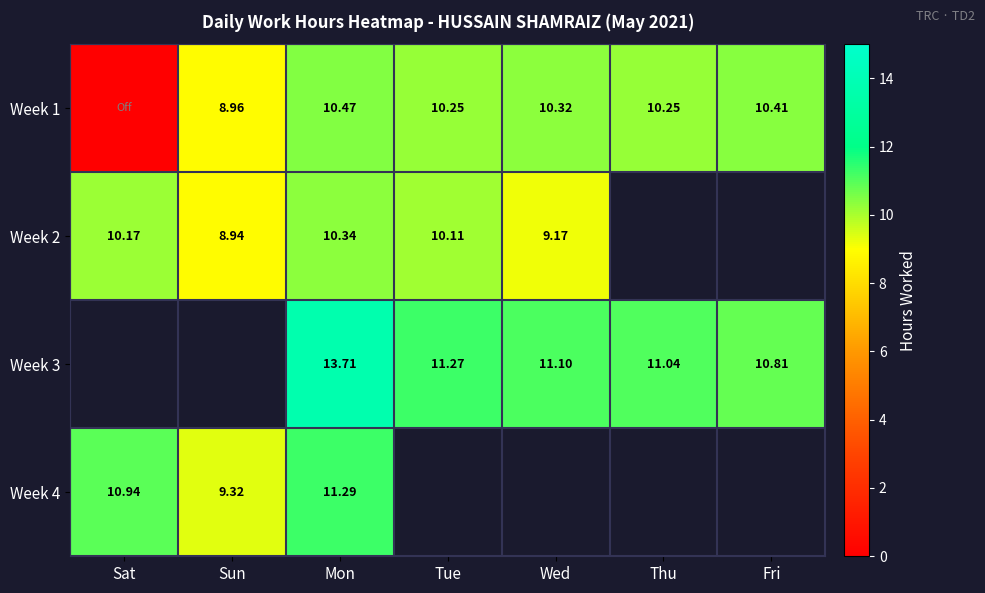

At how many categories does at least one series exceed 4?

7